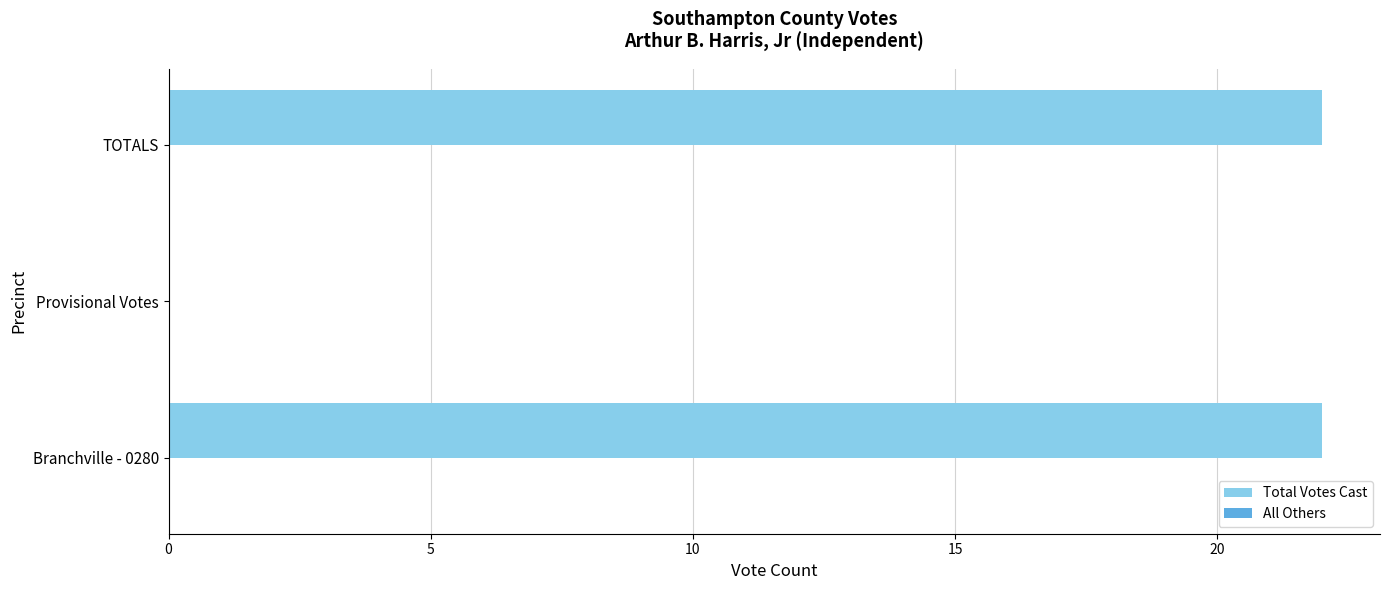

What is the sum of the values at Branchville - 0280 and Provisional Votes?

22